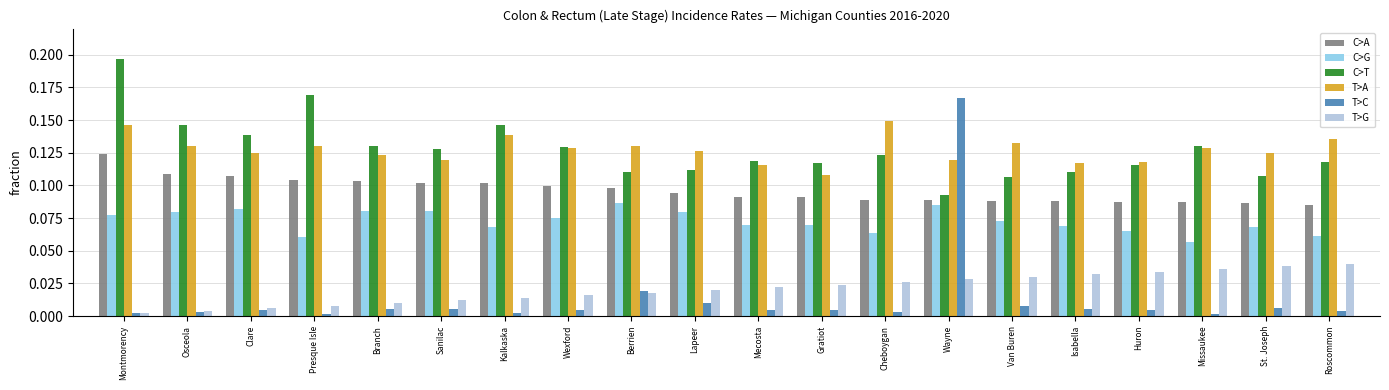

The C>A series shows 0.1 at Lapeer. True or false?

True